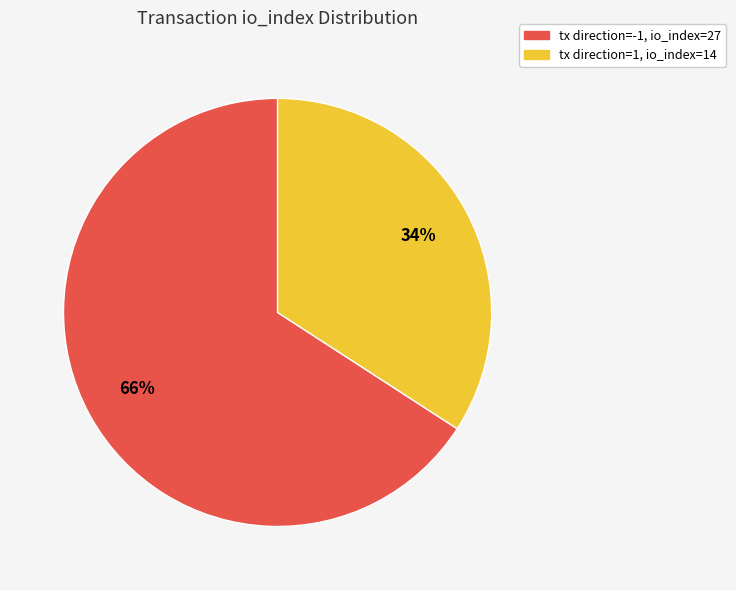

To the nearest percent, what is the average slice percentage?

50%